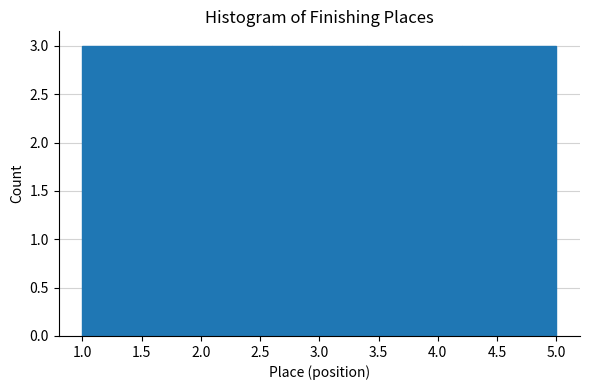

Reading left to right, transcribe this chart: for each bar, give the range it covers on the x-axis and its height. The values are not printed on the chart, so give them approximately, as read against the axis.

1.0 to 1.8: 3
1.8 to 2.6: 3
2.6 to 3.4: 3
3.4 to 4.2: 3
4.2 to 5.0: 3